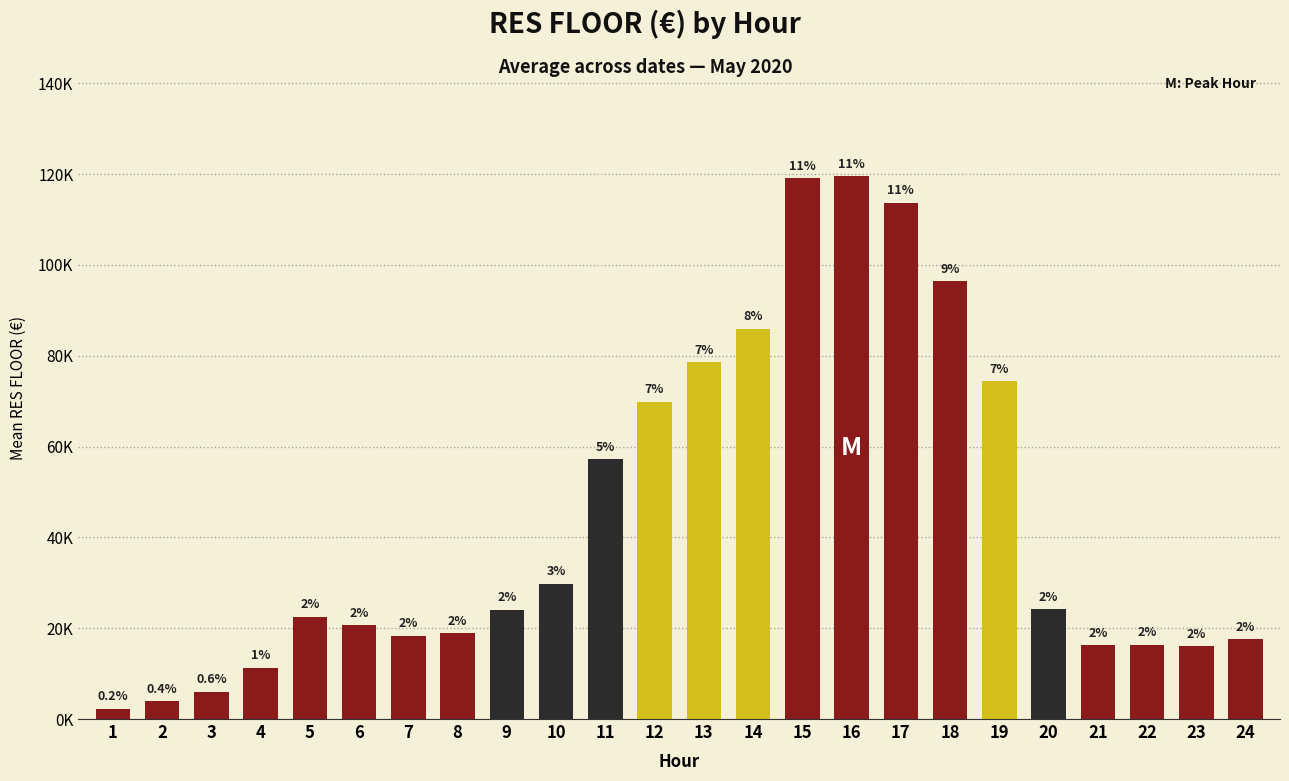

Are the bars horizontal?

No